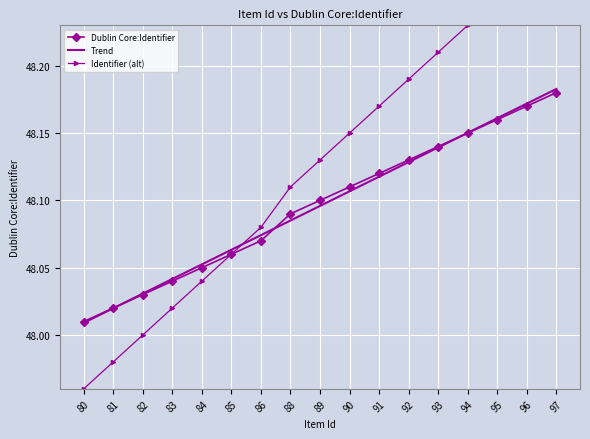

What is the sum of the Dublin Core:Identifier values at 96 and 80?

96.2